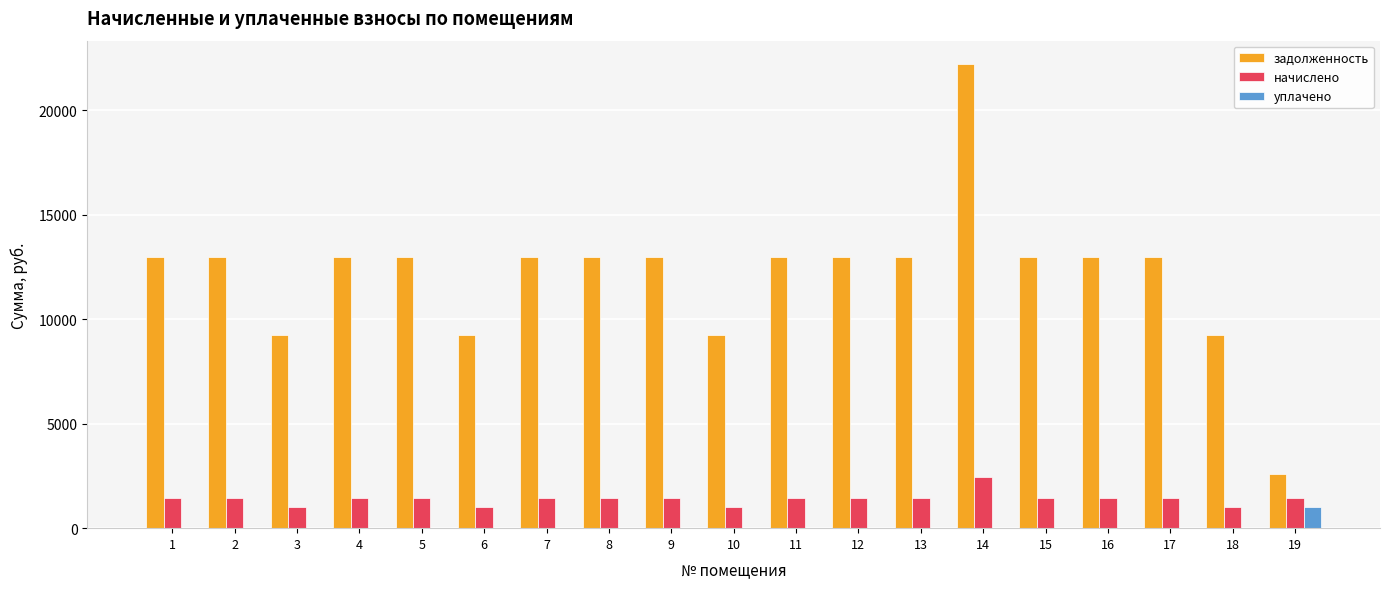

At which label does задолженность reach its peak?

14